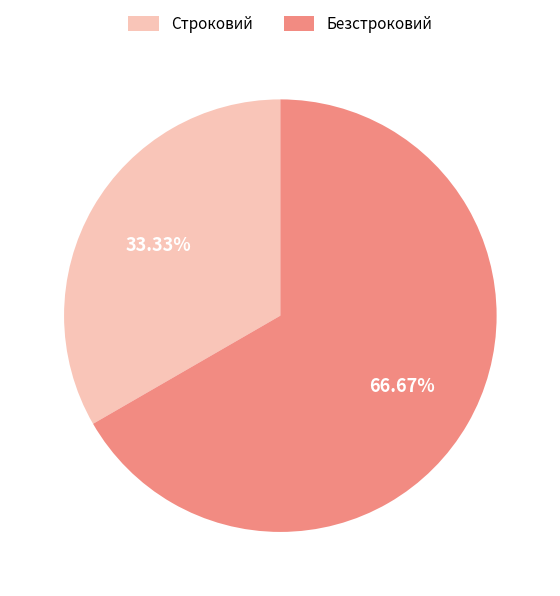

True or false: Безстроковий accounts for 67% of the total.

True